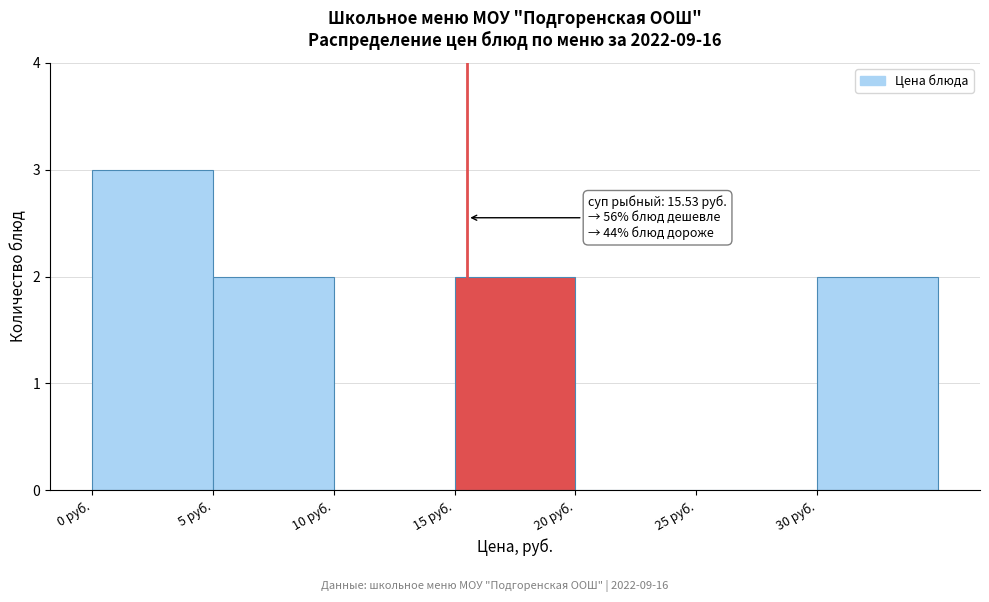

Over which range of the x-axis is the bar tallest?

0 to 5